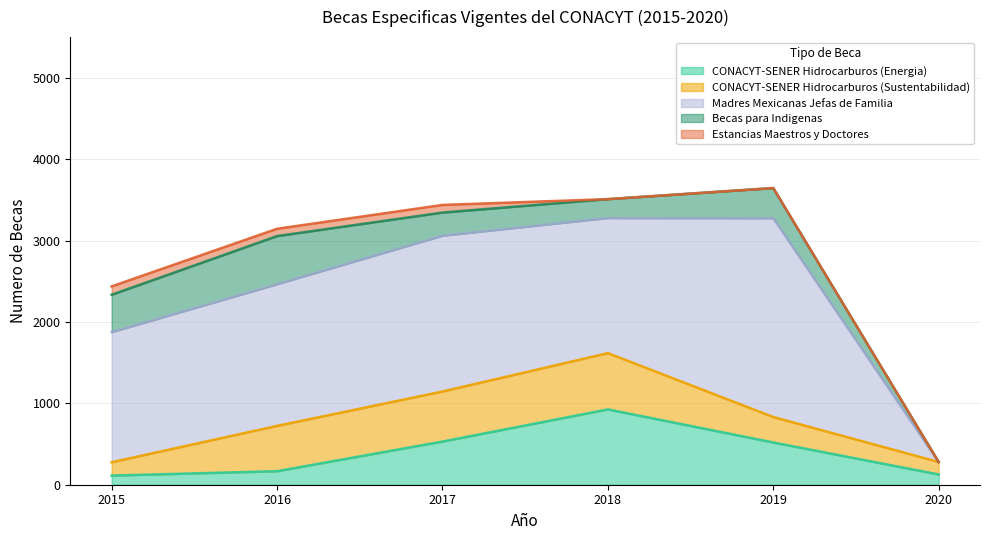

How many lines are shown in the chart?

5